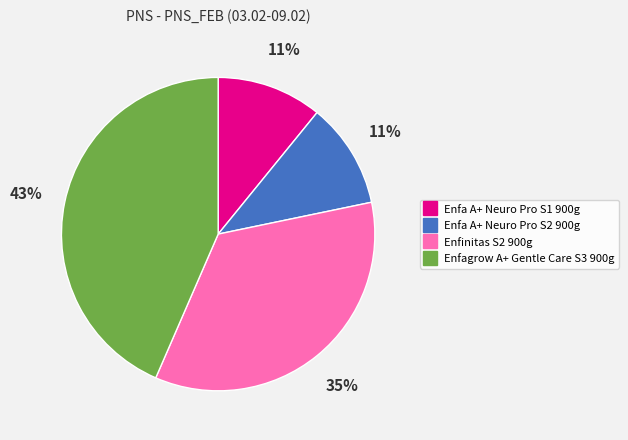

Which category has the biggest portion of the pie?

Enfagrow A+ Gentle Care S3 900g